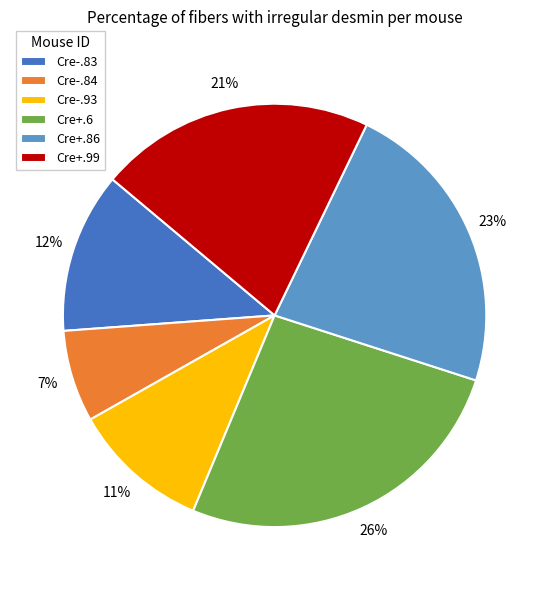

To the nearest percent, what is the difference between the Cre-.83 and Cre+.99 slice percentages?

9%